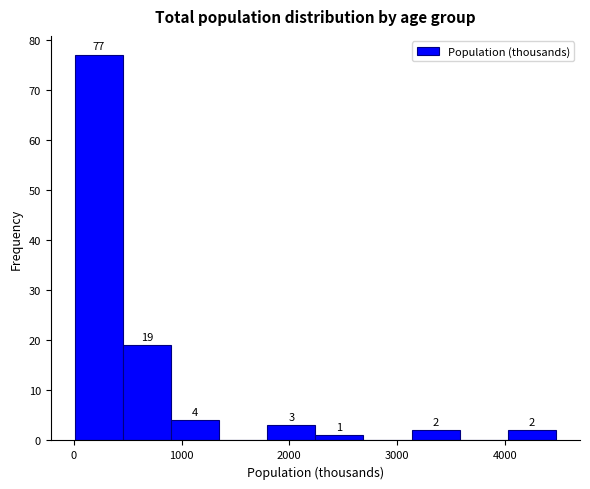

Which range on the x-axis has the tallest bar?

0 to 500